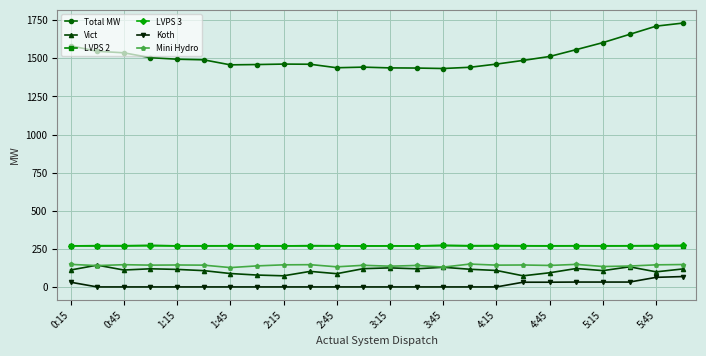

True or false: LVPS 3 has more than 2 interior local peaks.

True